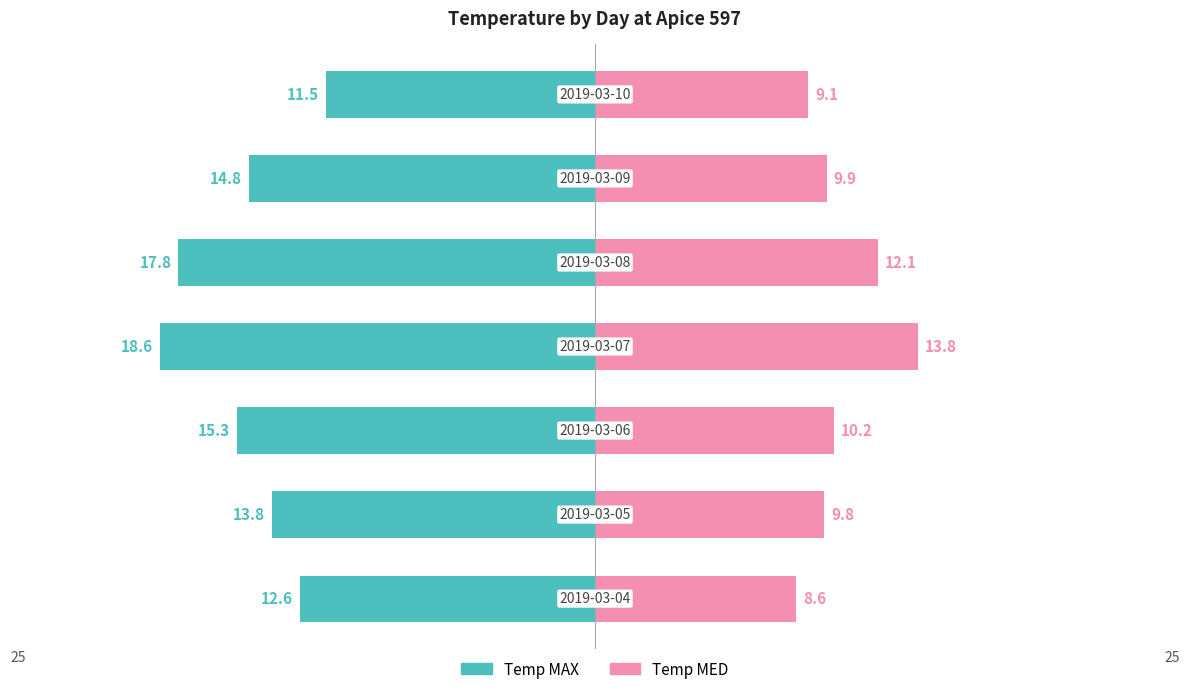

What is the difference between the second highest and second lowest values in the Temp MAX series?

5.2